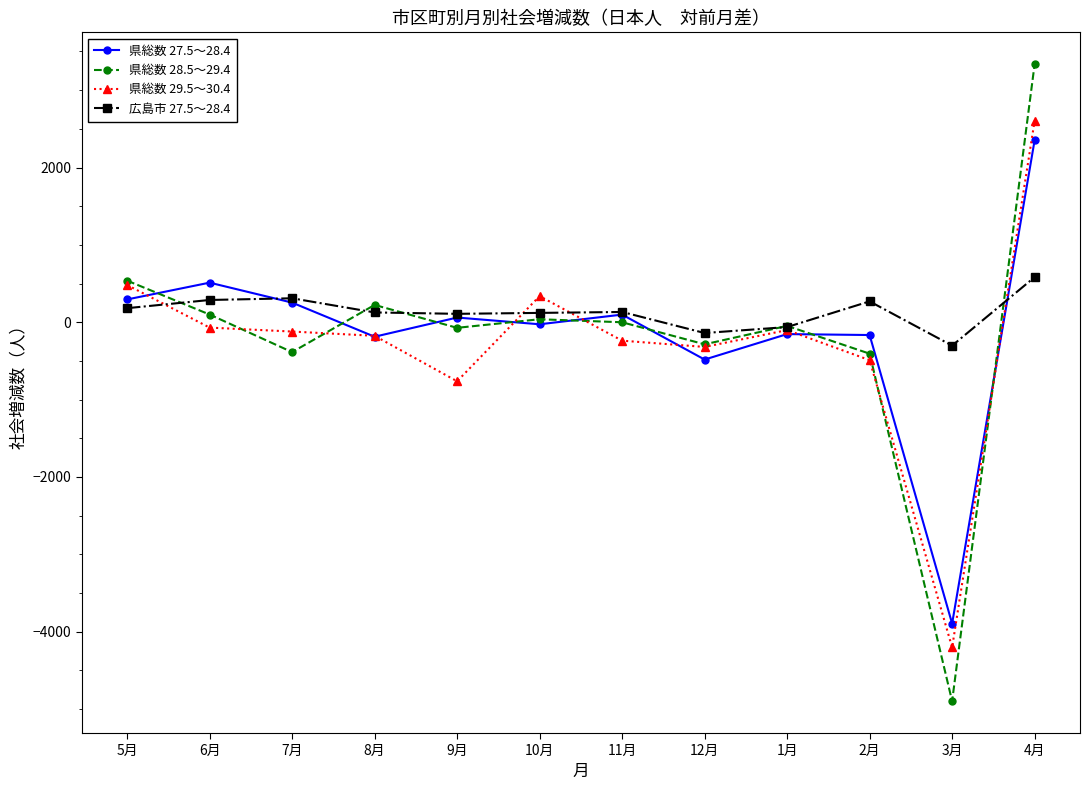

What is the label of the 7th point from the right?

10月